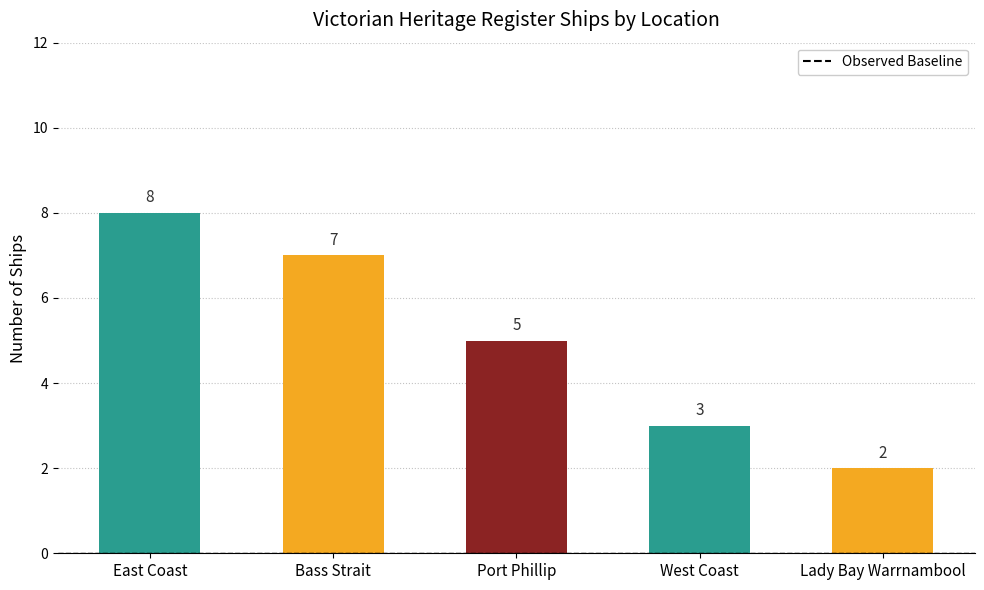

List the labels in order of value, largest first.

East Coast, Bass Strait, Port Phillip, West Coast, Lady Bay Warrnambool